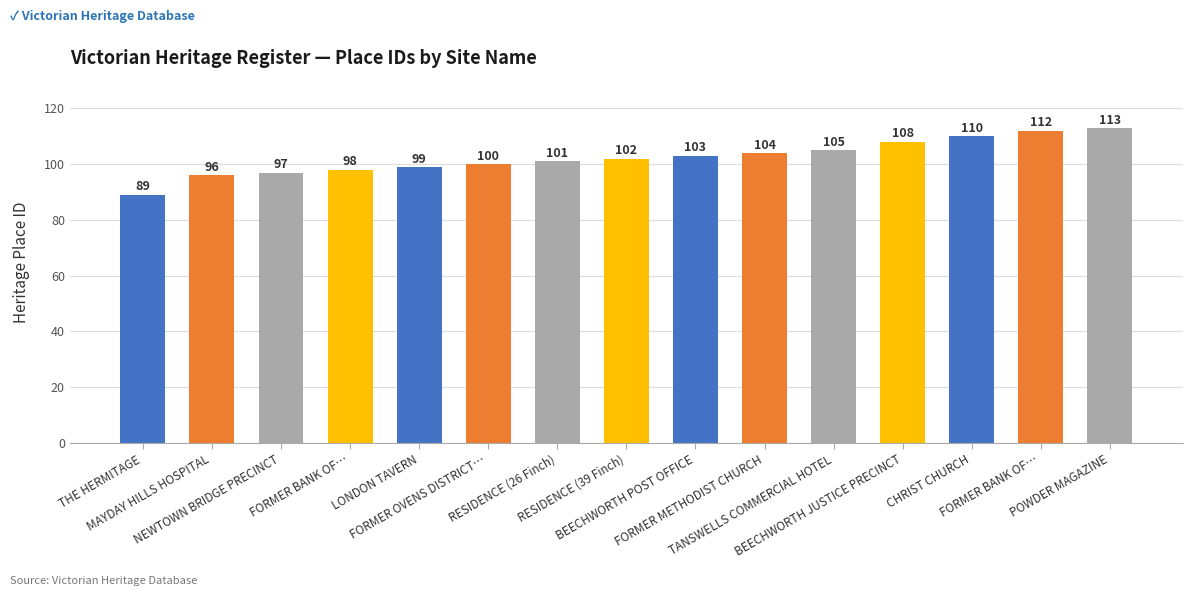

Reading left to right, list all the values displayed in this chart.

THE HERMITAGE=89	MAYDAY HILLS HOSPITAL=96	NEWTOWN BRIDGE PRECINCT=97	FORMER BANK OF…=98	LONDON TAVERN=99	FORMER OVENS DISTRICT…=100	RESIDENCE (26 Finch)=101	RESIDENCE (39 Finch)=102	BEECHWORTH POST OFFICE=103	FORMER METHODIST CHURCH=104	TANSWELLS COMMERCIAL HOTEL=105	BEECHWORTH JUSTICE PRECINCT=108	CHRIST CHURCH=110	FORMER BANK OF…=112	POWDER MAGAZINE=113